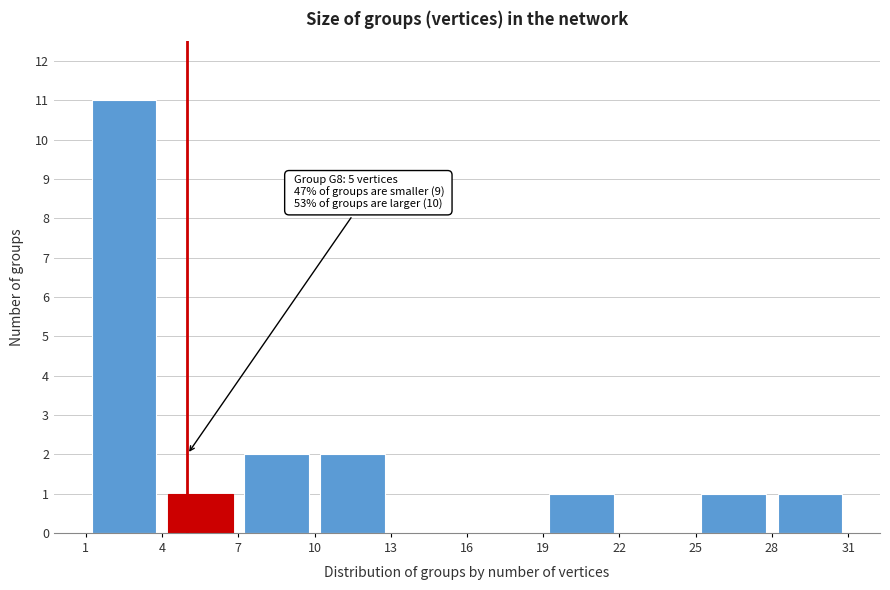

Over which range of the x-axis is the bar tallest?

1 to 4